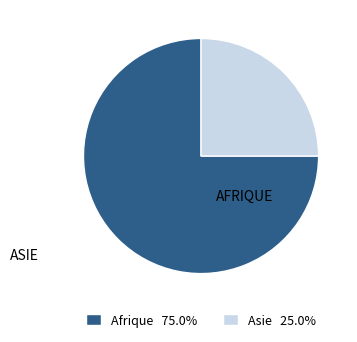

Approximately how many times larger is the value at Asie compared to Afrique?

0.3